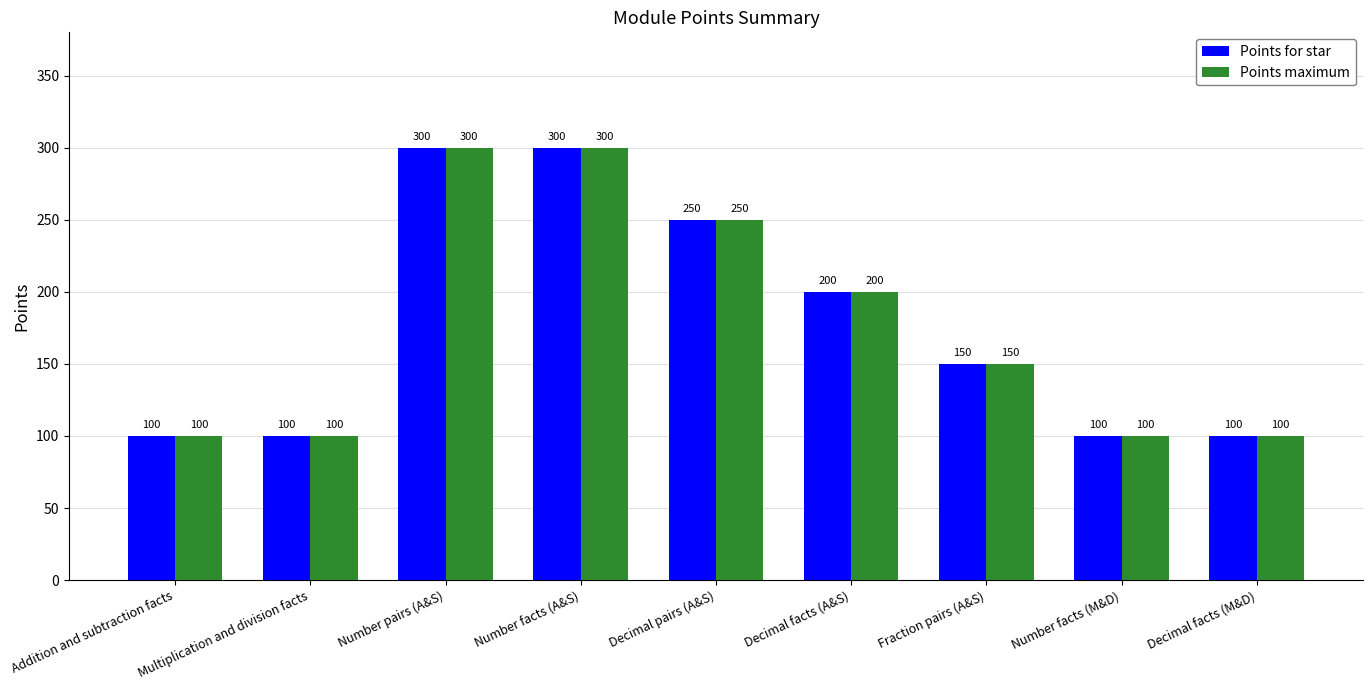

What is the label of the 5th bar from the left?

Decimal pairs (A&S)